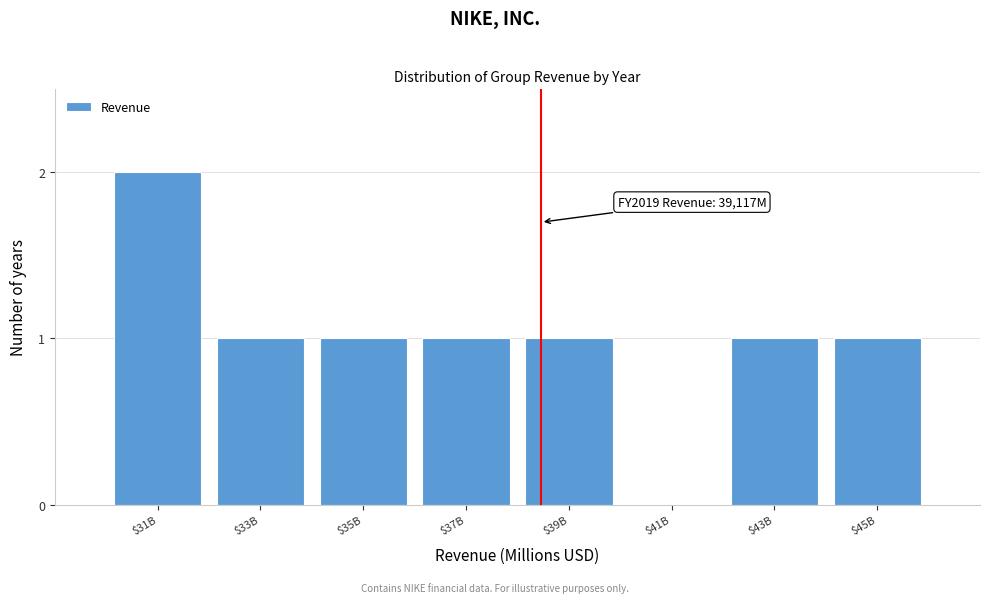

What is the sum of all values?

8